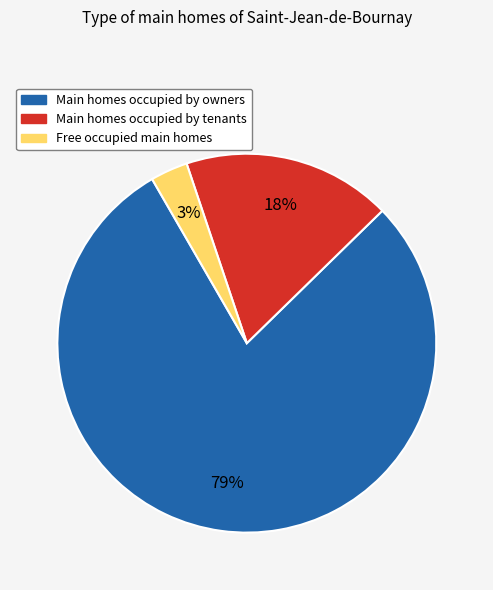

To the nearest percent, what is the average slice percentage?

33%